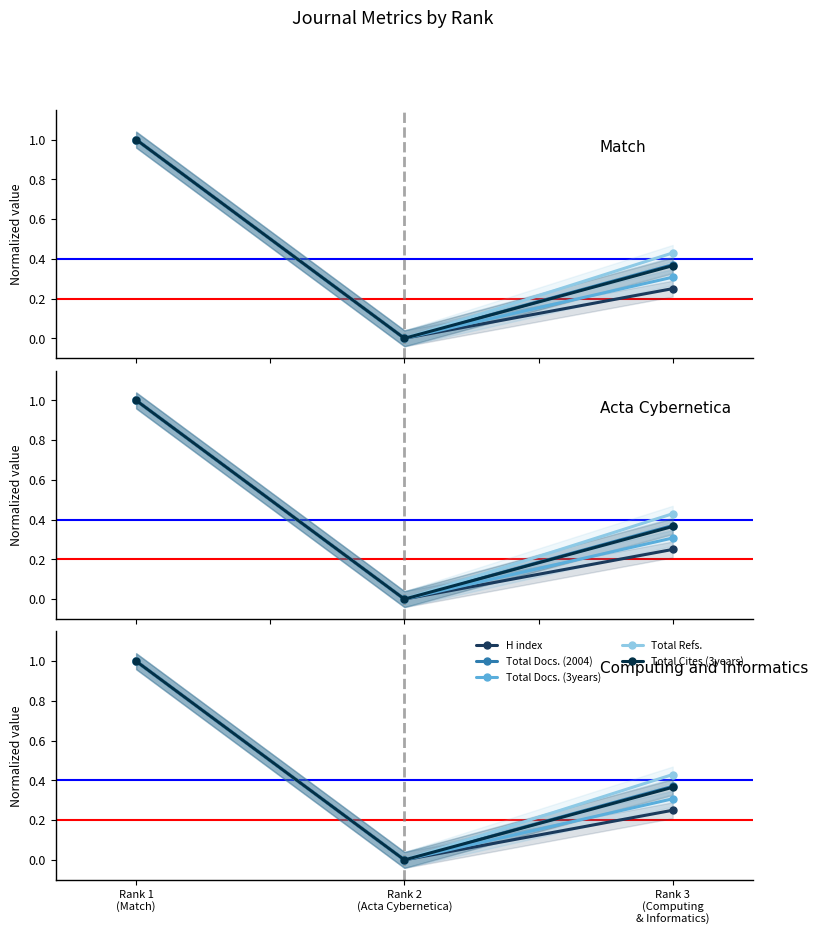

Is it true that Total Docs. (2004) equals 1.0 at Rank 1
(Match)?

True